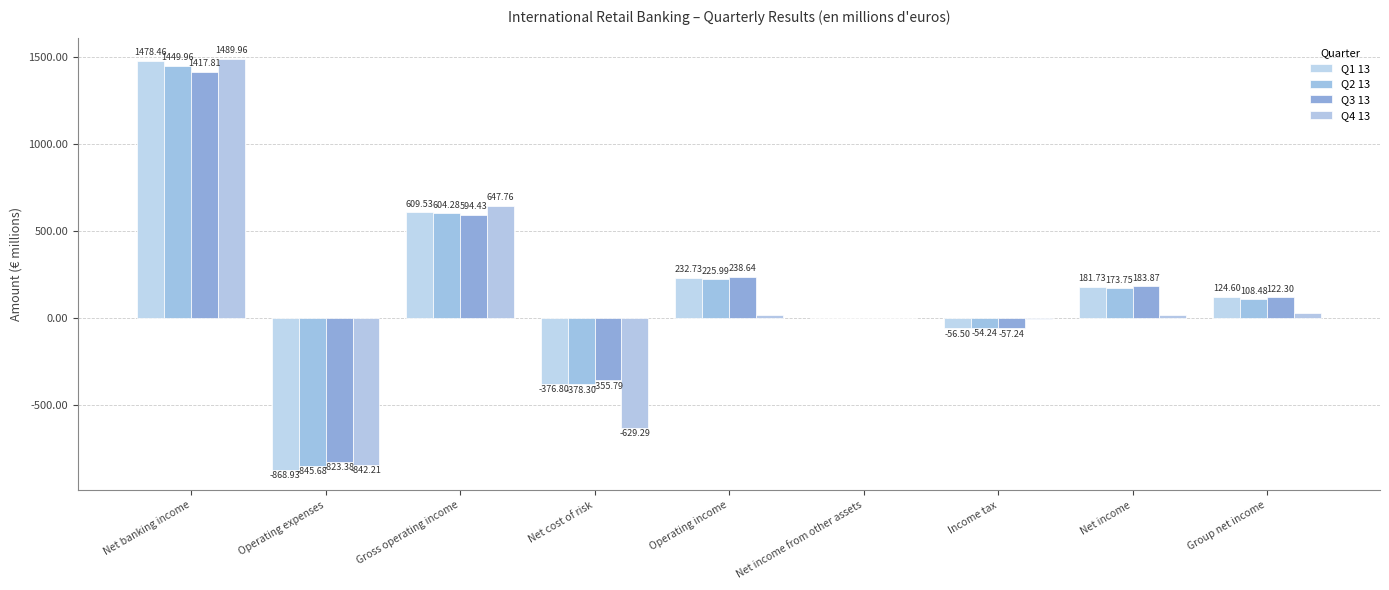

How many groups of bars are there?

9